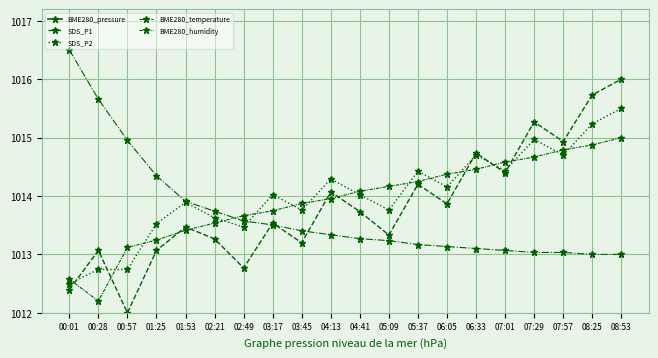

At which label does BME280_temperature reach its peak?

00:01